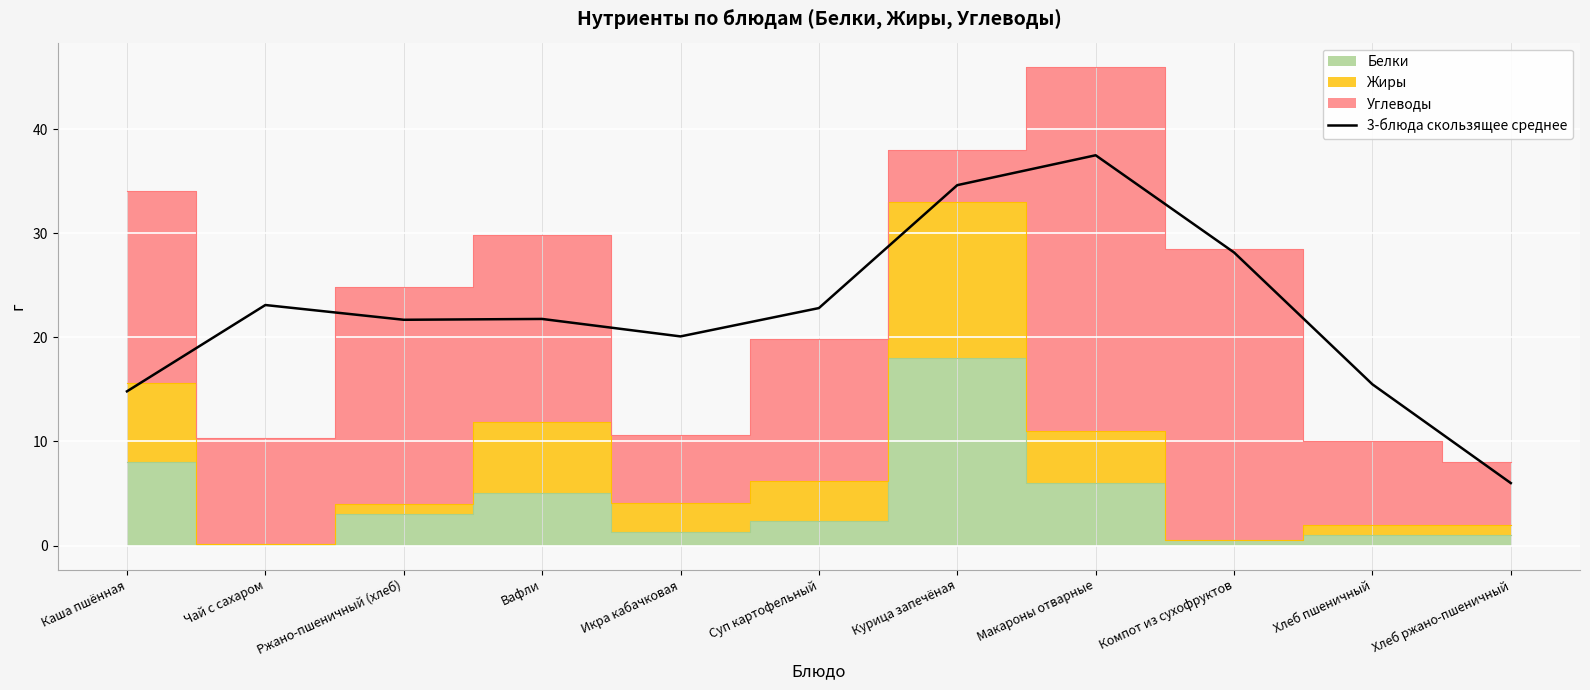

At which label does the data first exceed 21?

Чай с сахаром